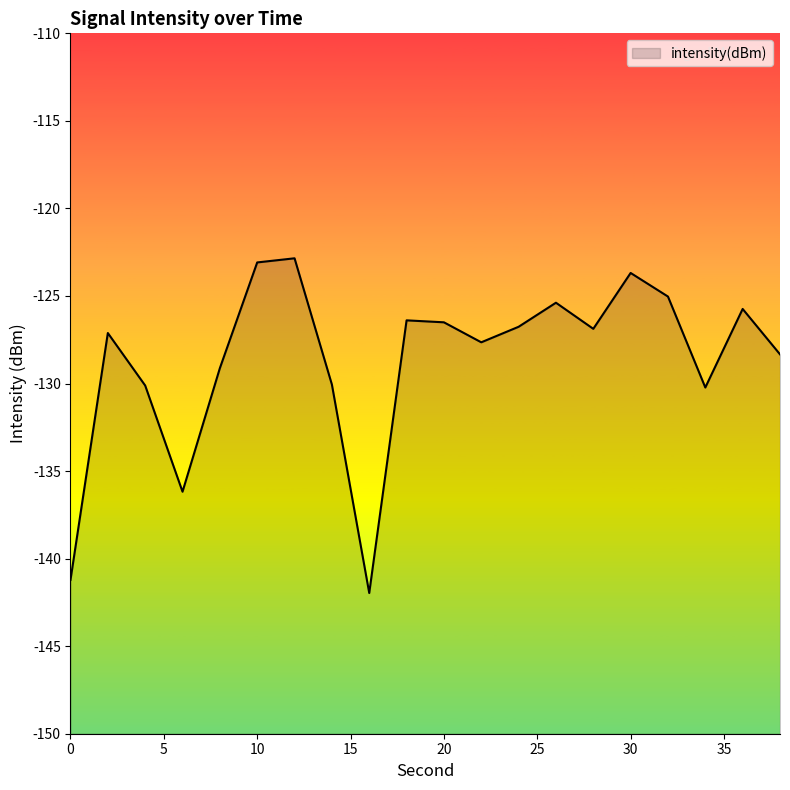

The chart shows a value of -197.8 at 20. True or false?

False